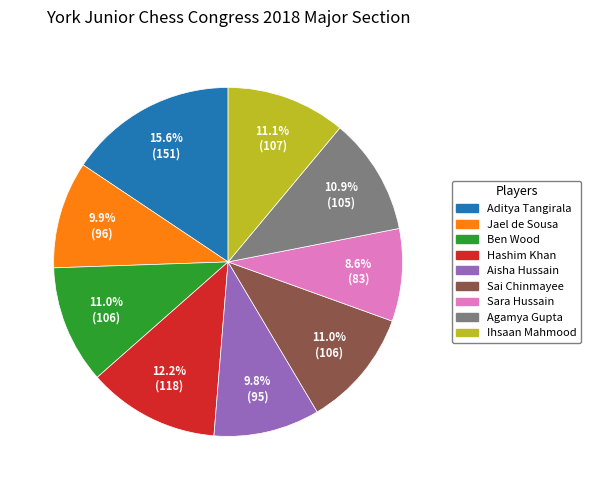

The Agamya Gupta slice represents 4% of the pie. True or false?

False